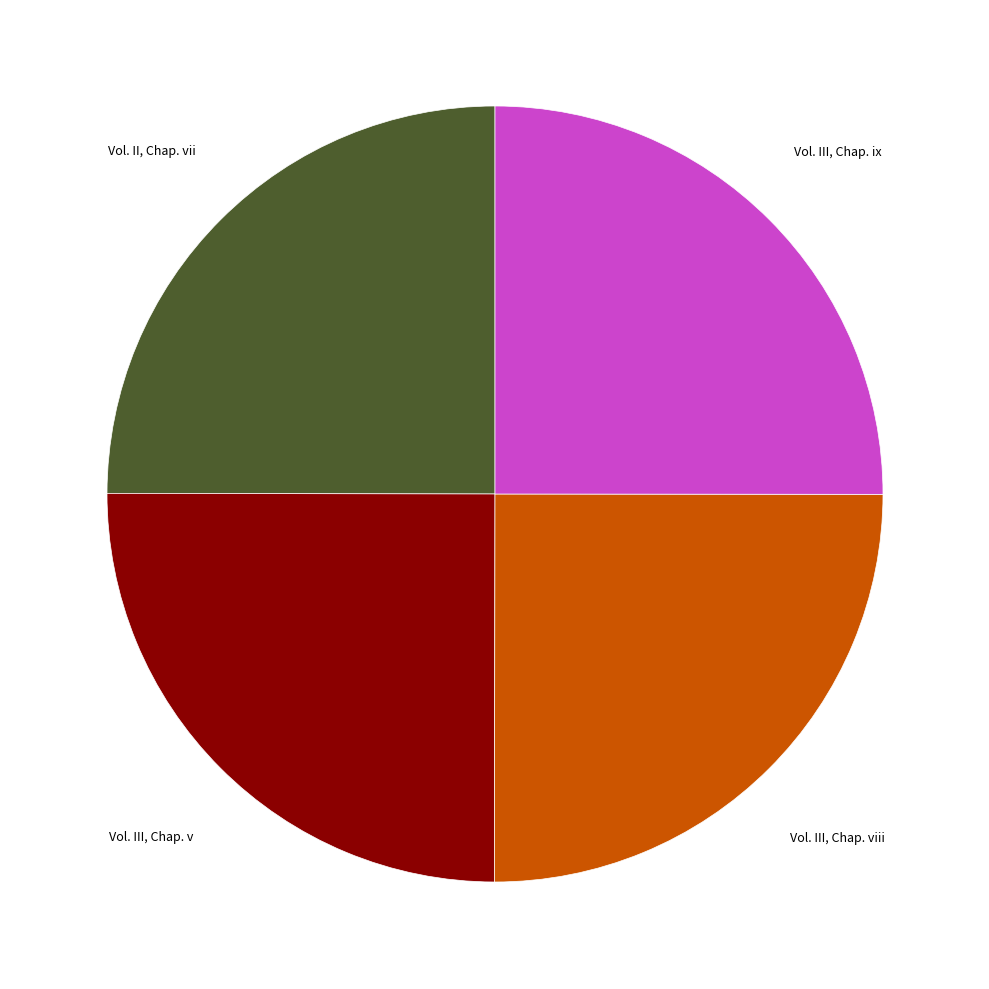

Is Vol. III, Chap. ix the majority of the pie?

No